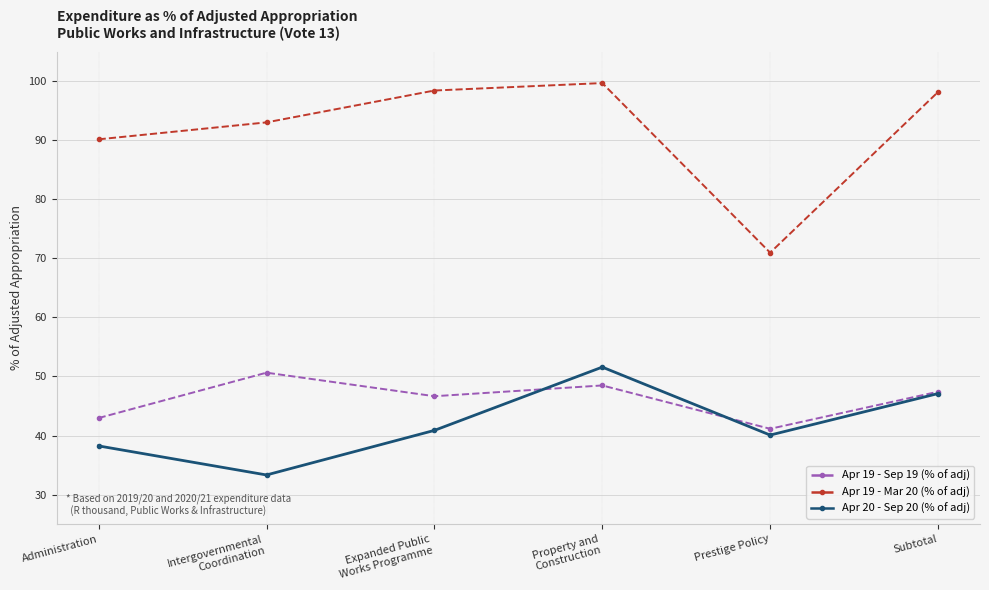

At which category is the sum across all series the highest?

Property and
Construction